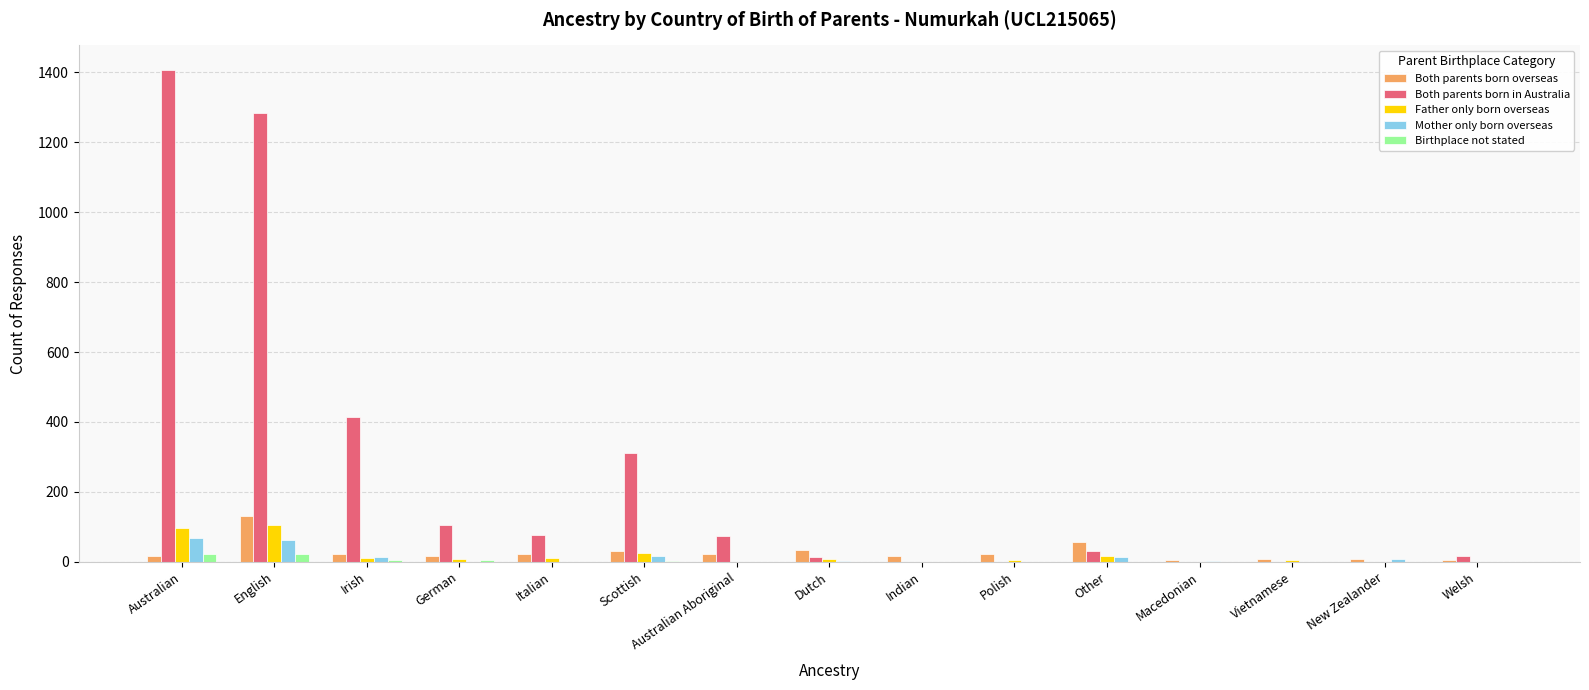

Where does the Both parents born in Australia series first go above 32?

Australian